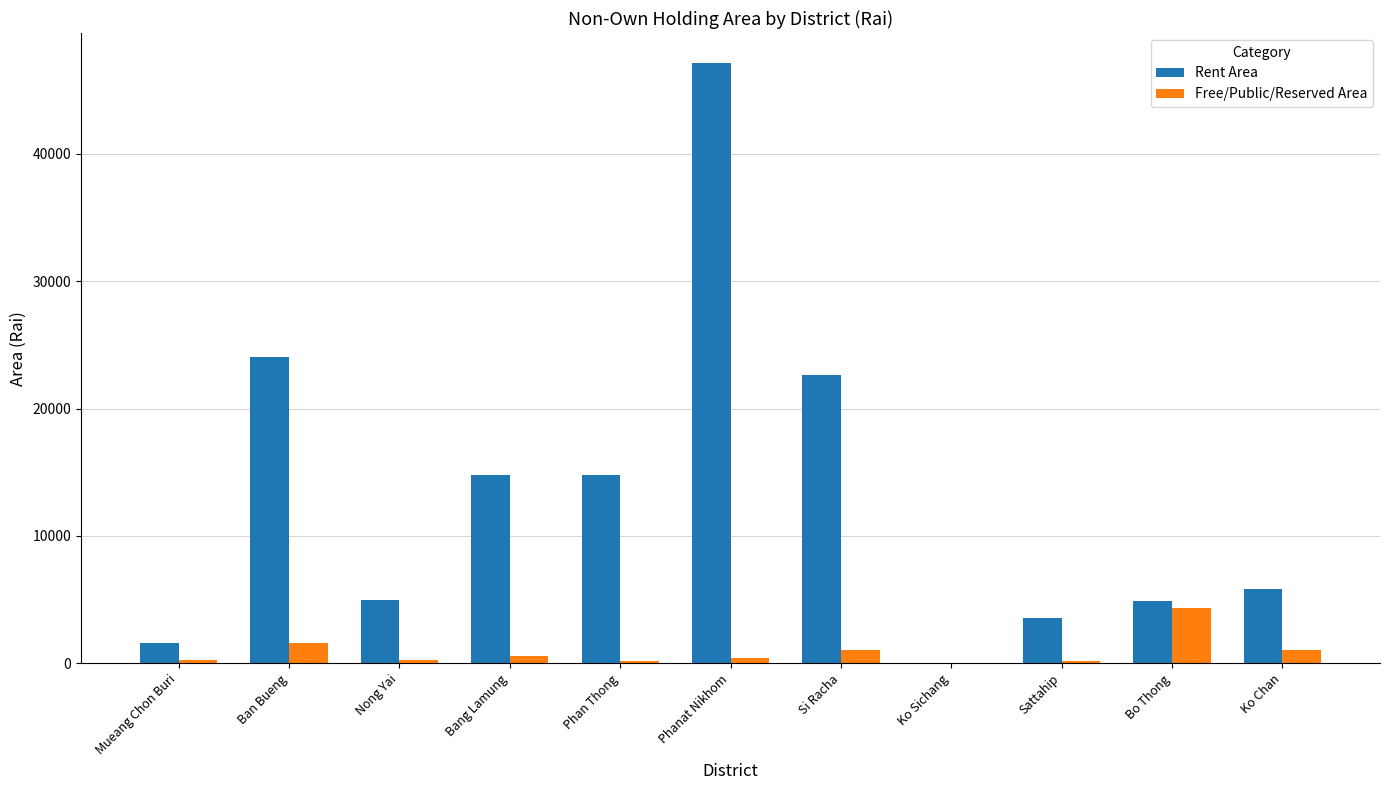

What is the highest value of the Rent Area series?

47124.9